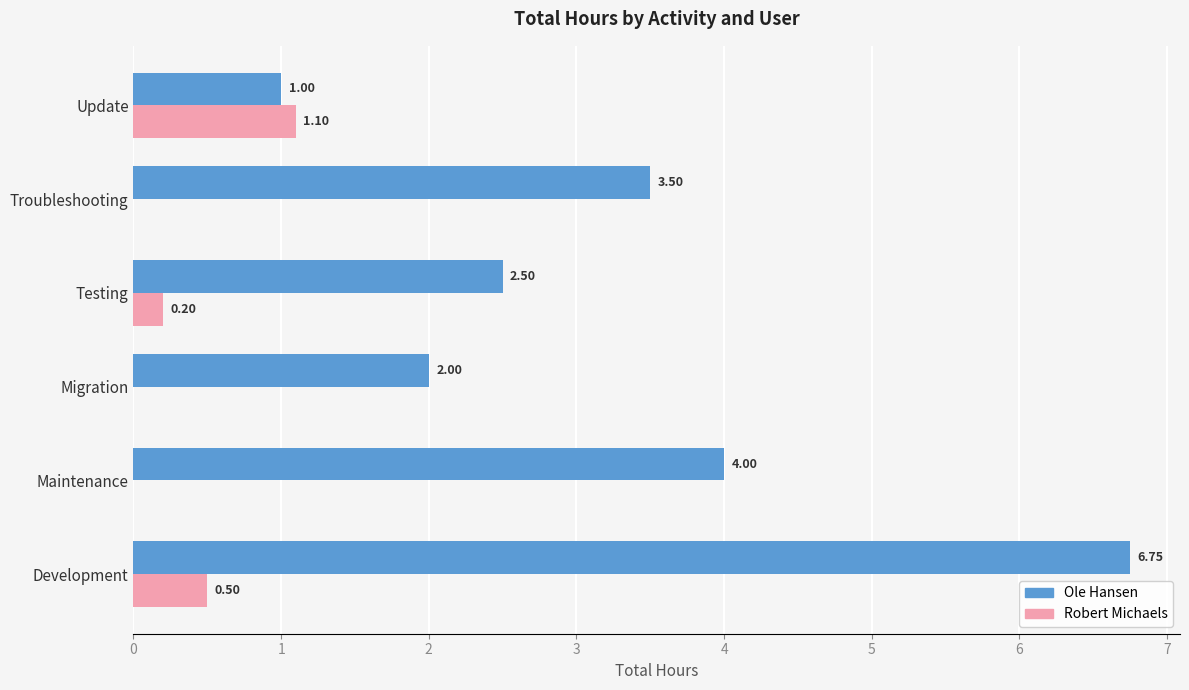

Between Troubleshooting and Update, which series saw the biggest shift?

Ole Hansen